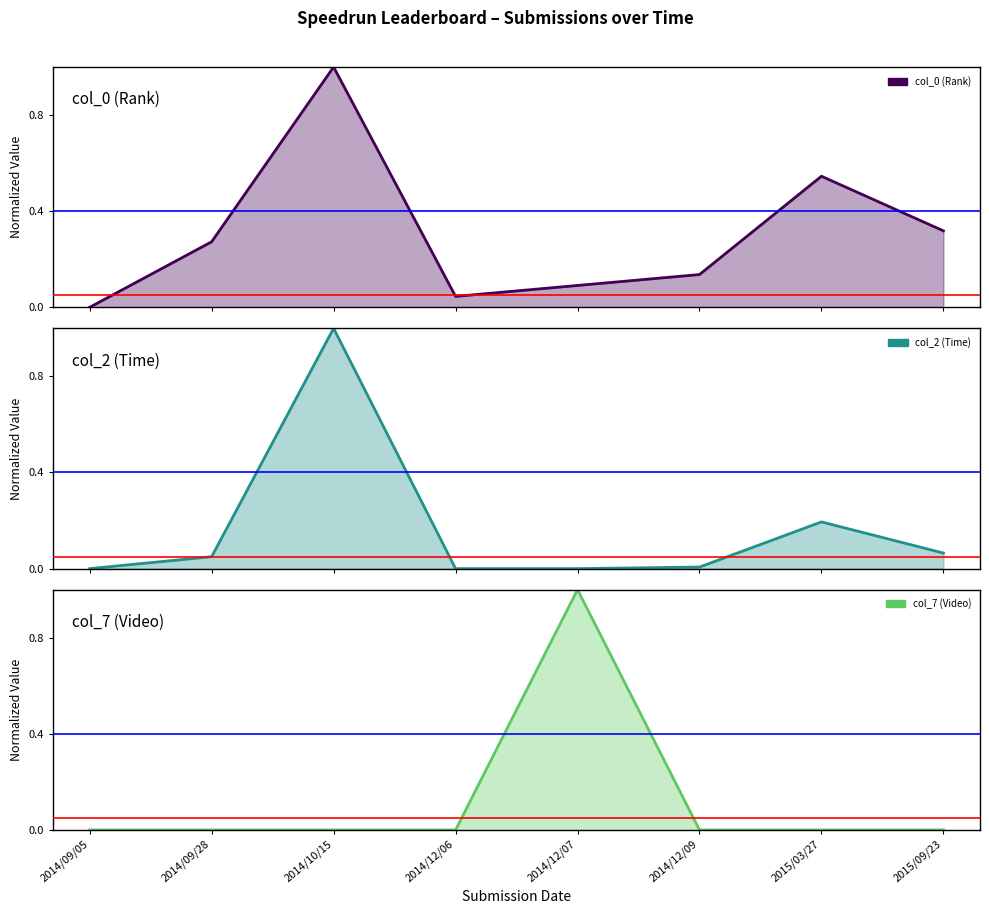

True or false: col_0 (Rank) (line) and col_2 (Time) (line) cross at least once.

False